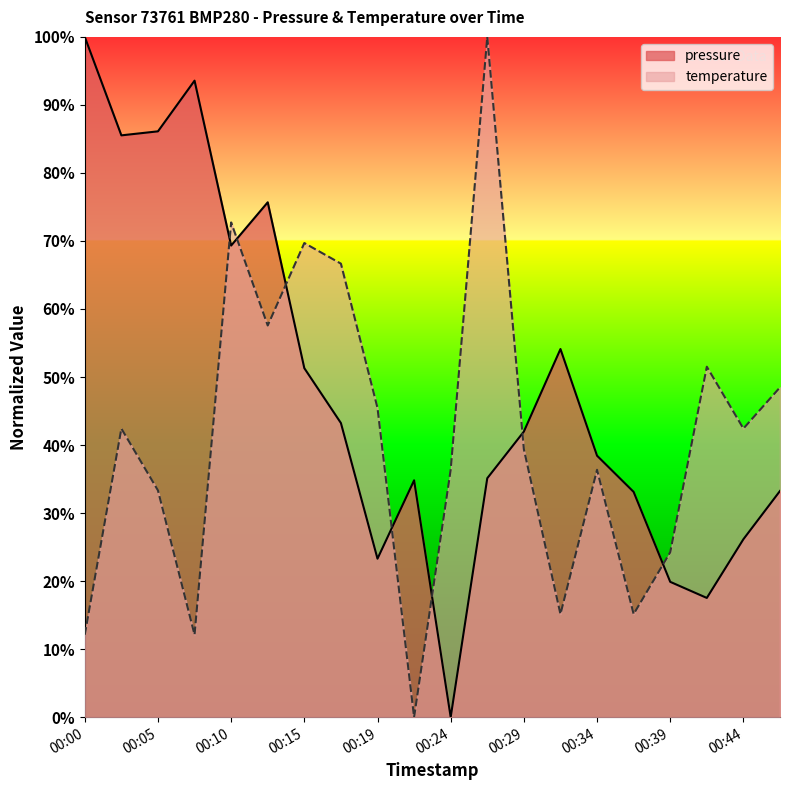

Count the number of categories in the chart.

20